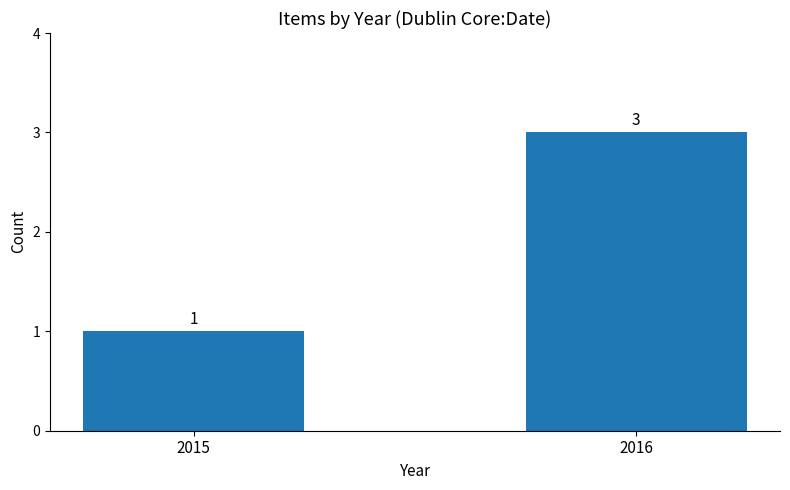

Which has a higher value, 2015 or 2016?

2016